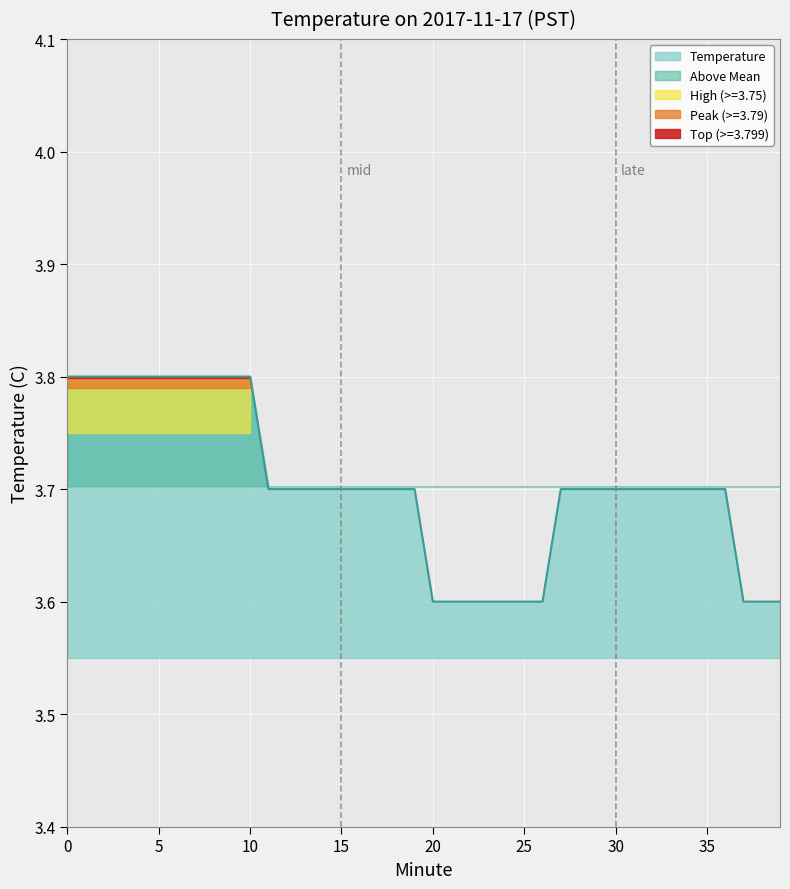

Rank the categories by value from highest to lowest.

0, 1, 2, 3, 4, 5, 6, 7, 8, 9, 10, 11, 12, 13, 14, 15, 16, 17, 18, 19, 27, 28, 29, 30, 31, 32, 33, 34, 35, 36, 20, 21, 22, 23, 24, 25, 26, 37, 38, 39